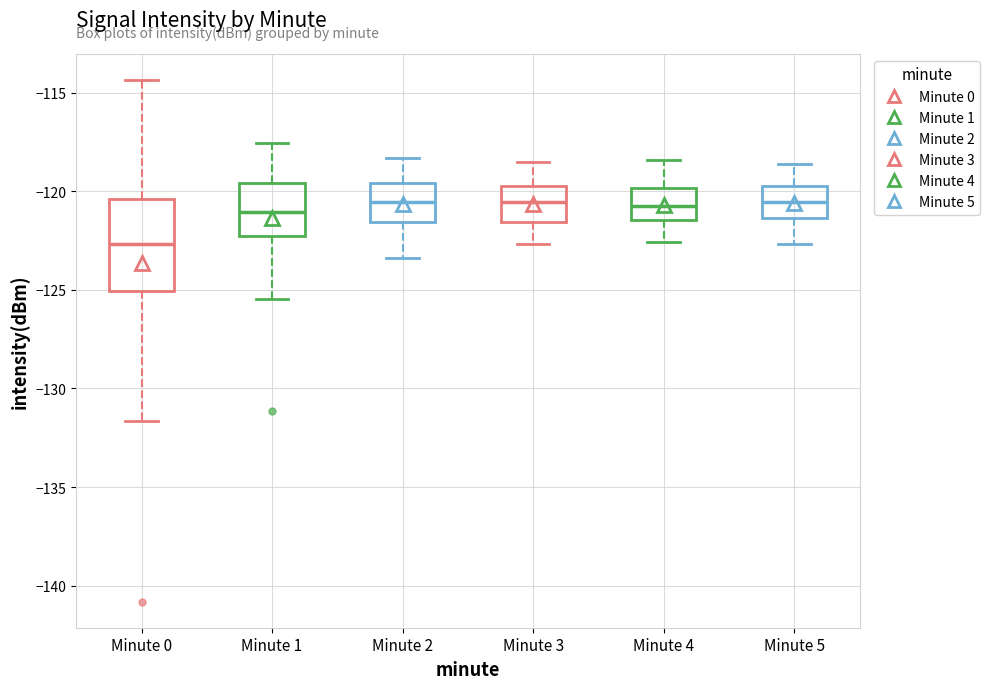

Reading left to right, transcribe this box plot: for each box, give where its median line is, the range the box spans, and where its two whiskers end, as read against the y-axis. The values are not printed on the chart, so give them approximately, as read against the axis.

Minute 0: median -122.5, box -125.0 to -120.5, whiskers -131.5 to -114.5
Minute 1: median -121.0, box -122.5 to -119.5, whiskers -125.5 to -117.5
Minute 2: median -120.5, box -121.5 to -119.5, whiskers -123.5 to -118.5
Minute 3: median -120.5, box -121.5 to -119.5, whiskers -122.5 to -118.5
Minute 4: median -120.5, box -121.5 to -120.0, whiskers -122.5 to -118.5
Minute 5: median -120.5, box -121.5 to -119.5, whiskers -122.5 to -118.5